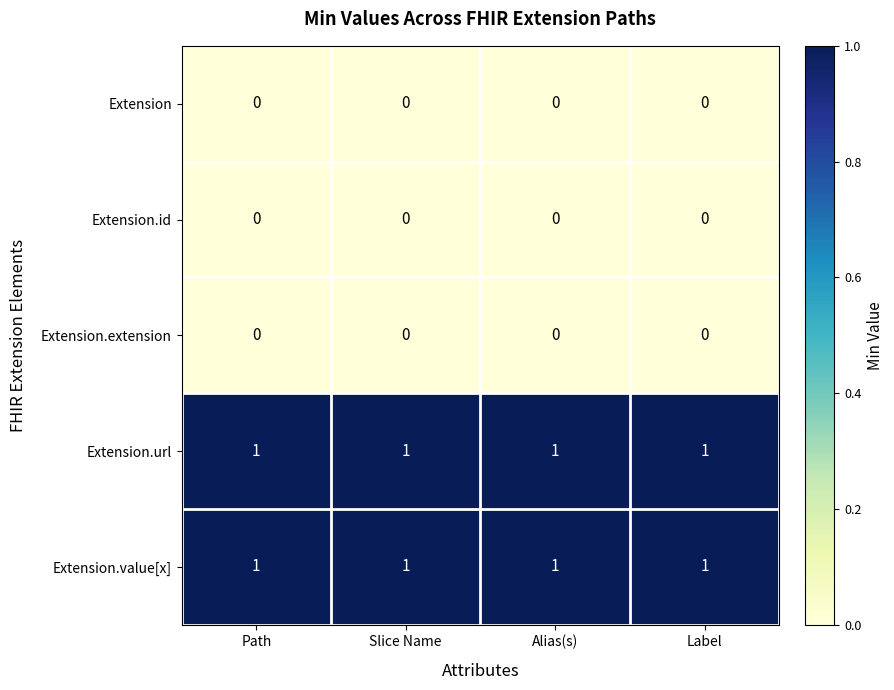

At how many categories does at least one series exceed 0?

4